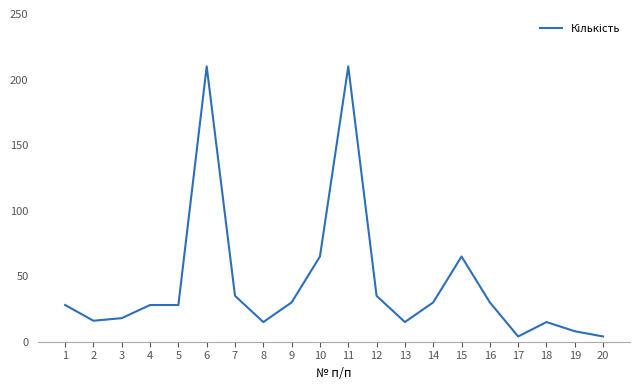

Between 20 and 9, which is larger?

9